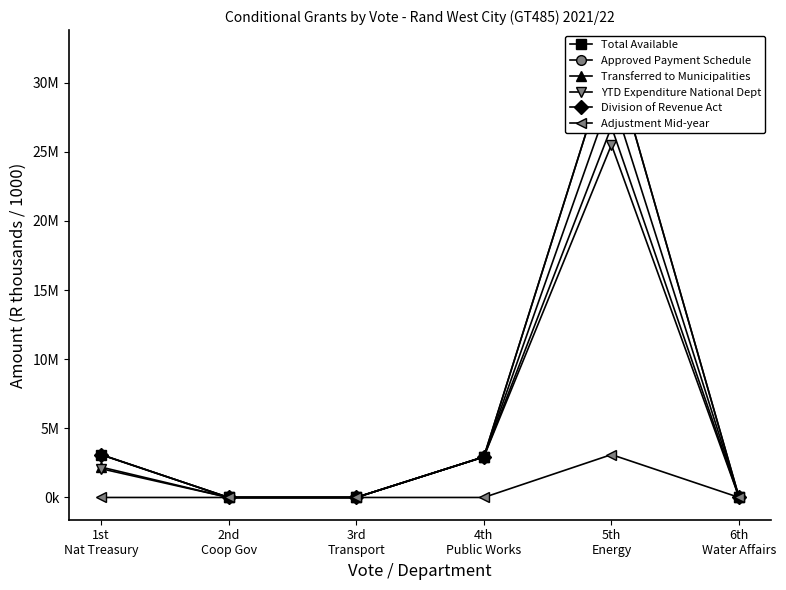

True or false: Approved Payment Schedule and YTD Expenditure National Dept intersect in this chart.

False